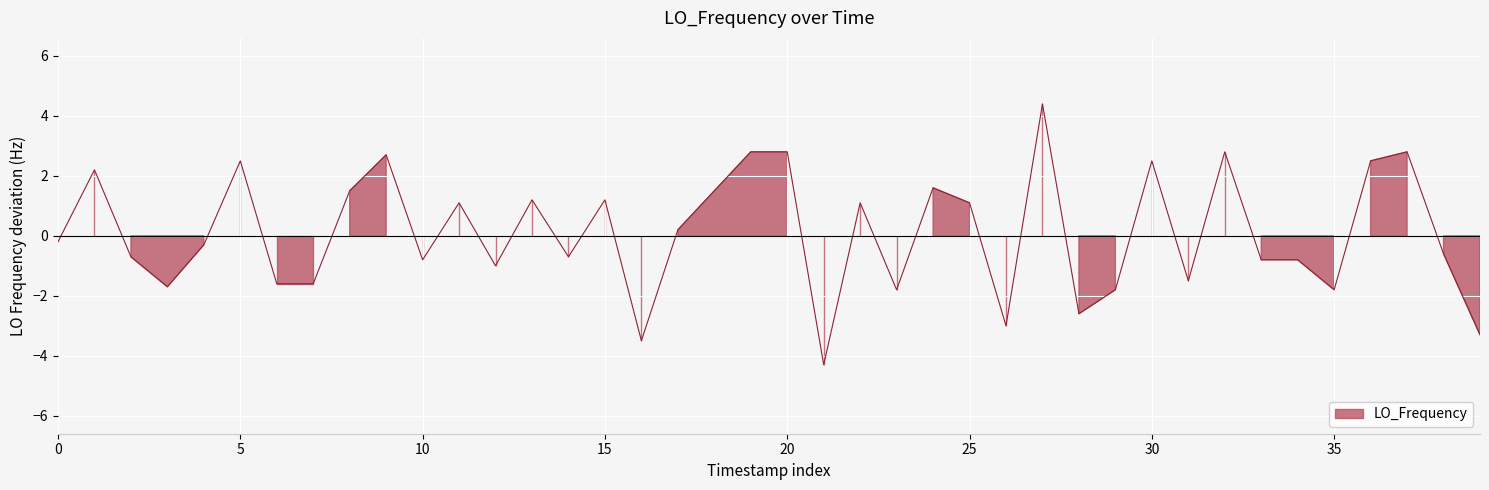

What is the approximate value at 15?

1.2